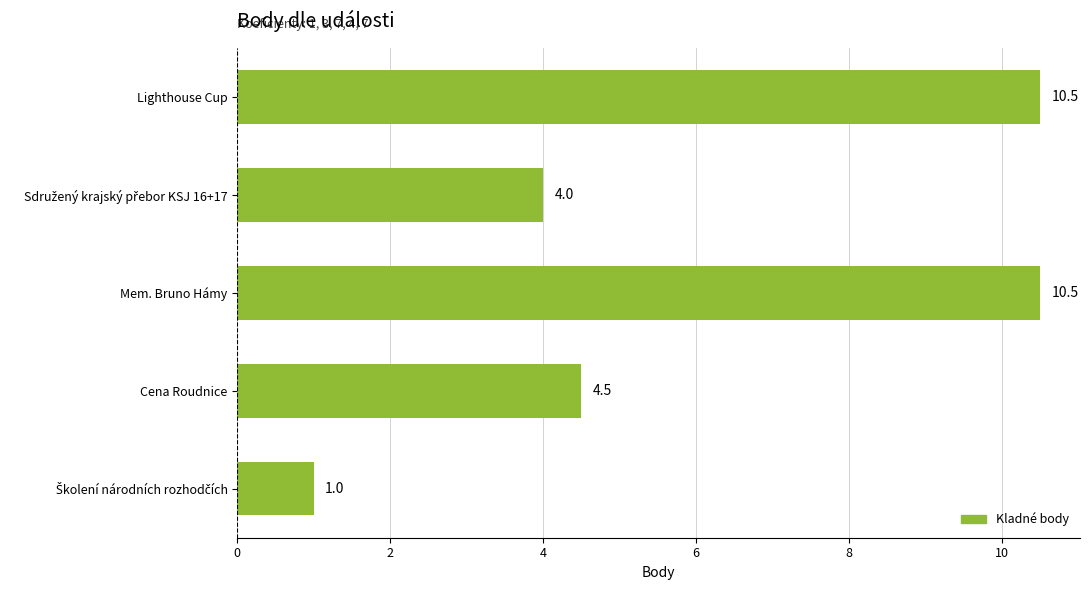

How many data points are less than 4?

1